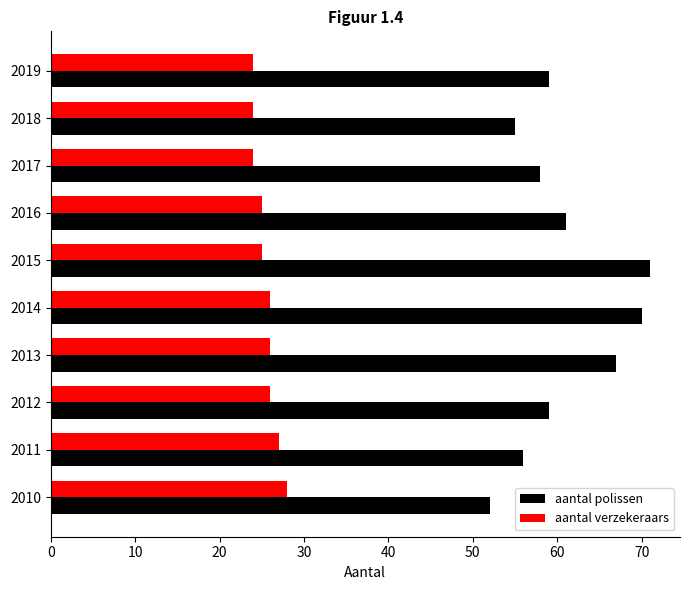

Read the aantal verzekeraars value at 2019.

24